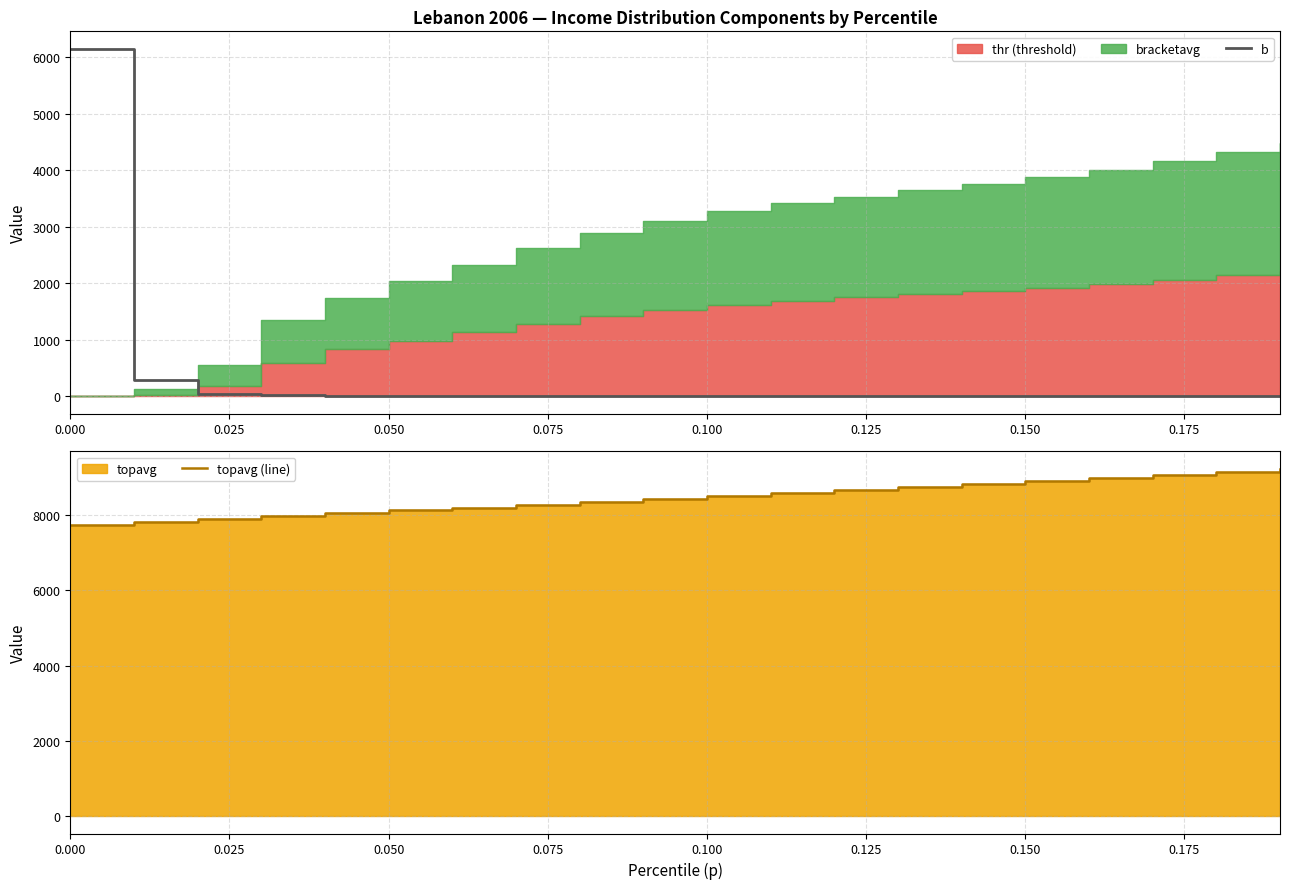

How many lines are shown in the chart?

2